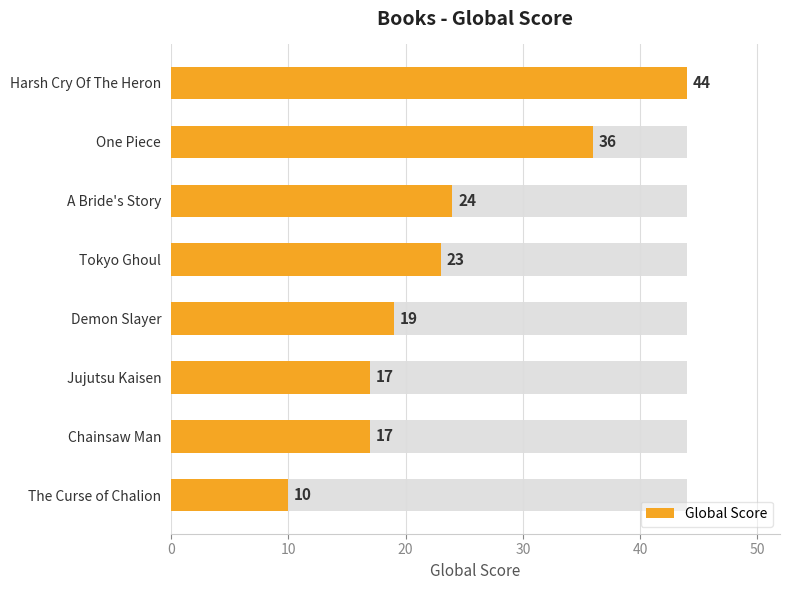

What is the change in value from Tokyo Ghoul to Demon Slayer?

-4